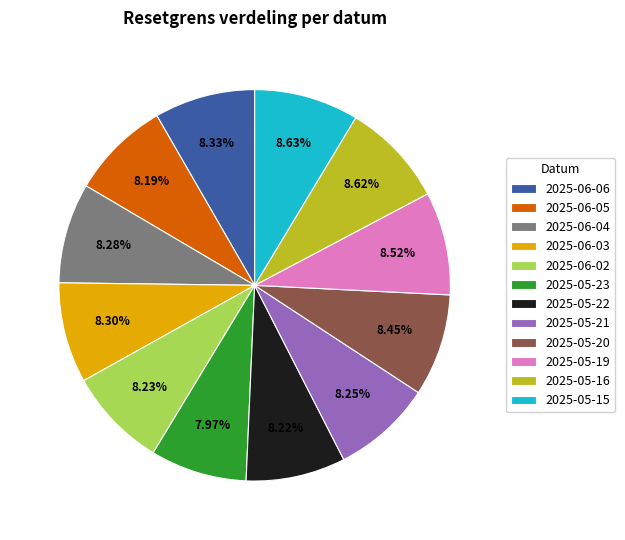

Is it true that 2025-06-03 is 1% of the pie?

False